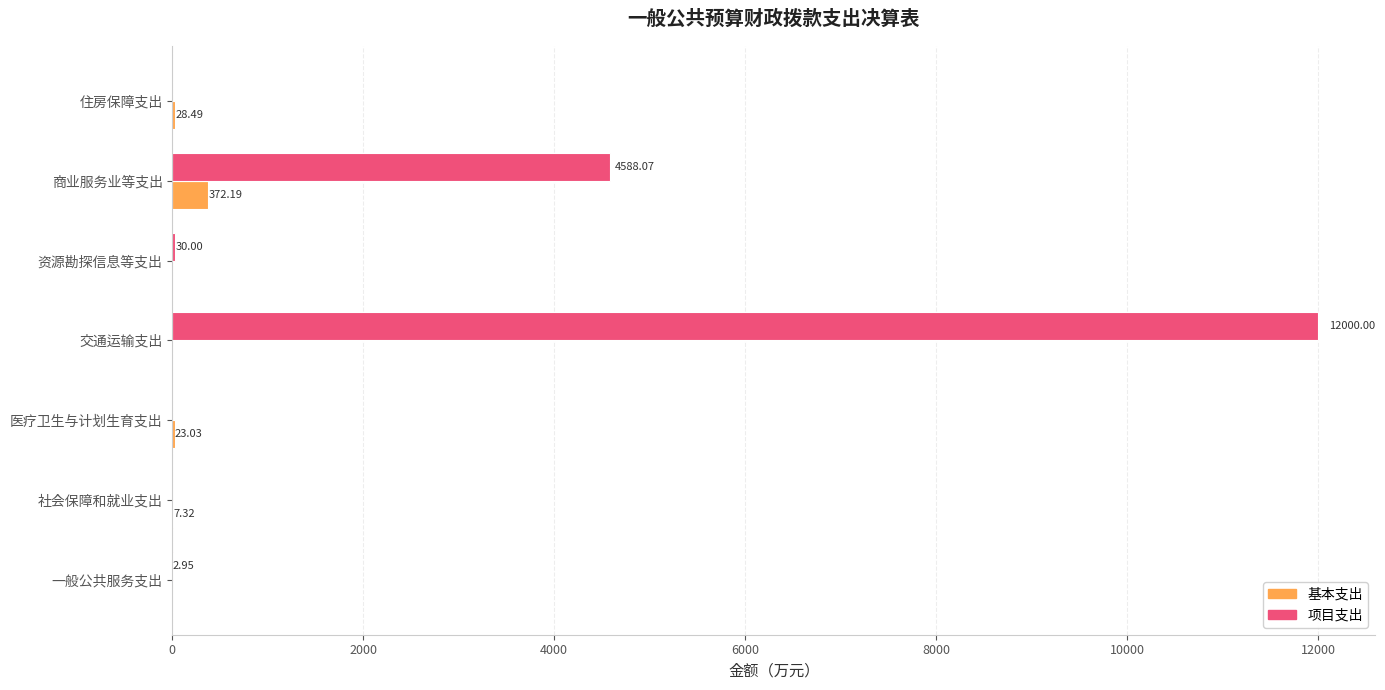

Which series has the largest total across all categories?

项目支出